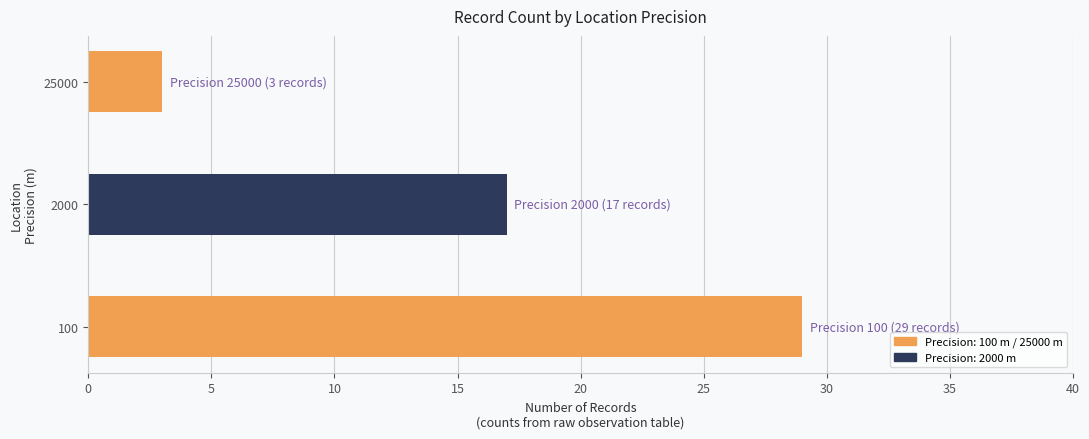

At which category does the chart reach its peak across all series?

100